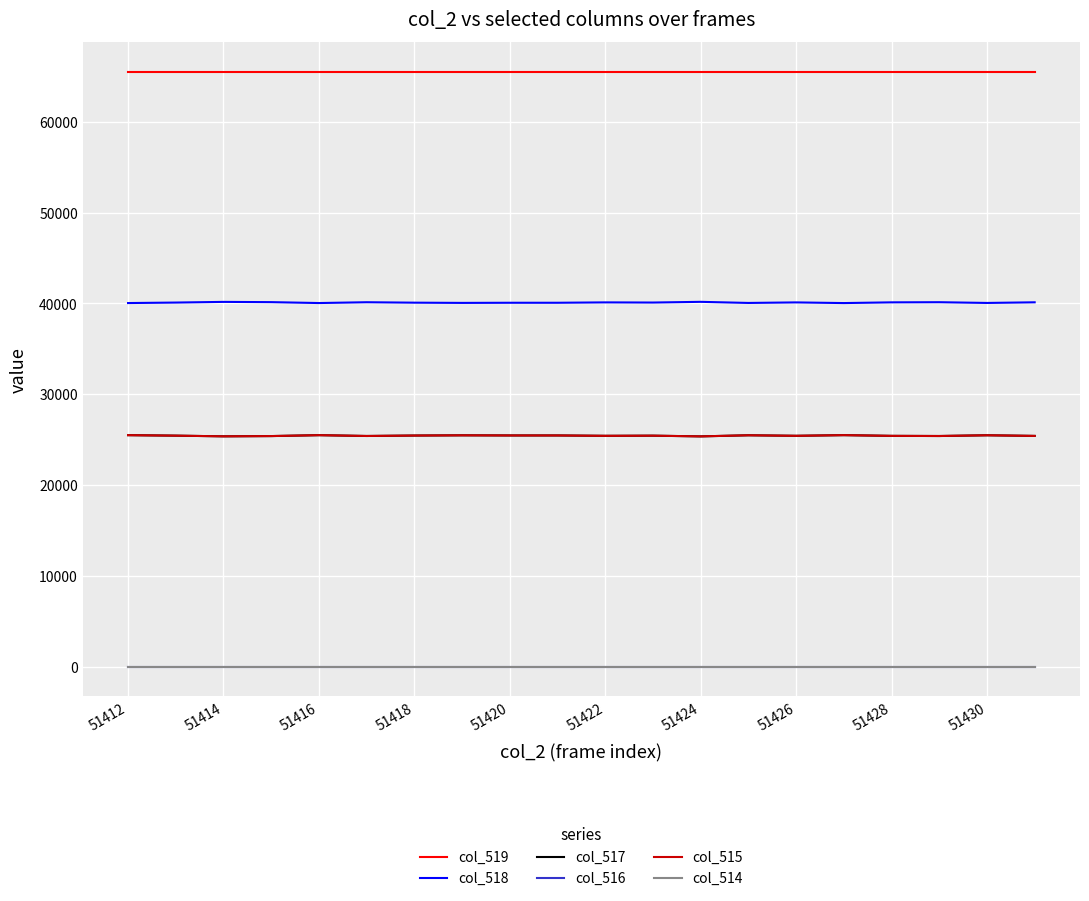

Does the chart display data point markers on the line(s)?

No